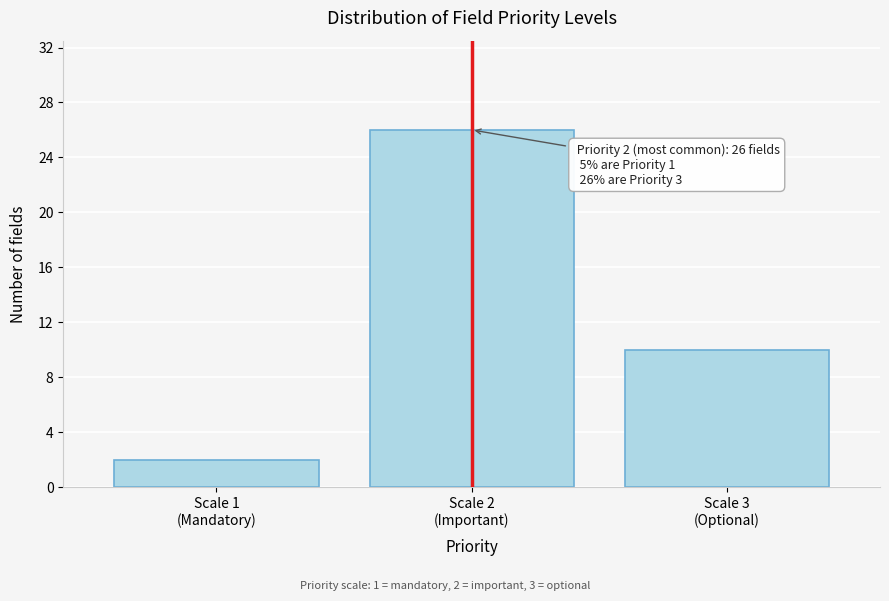

Reading right to left, list all the values displayed in this chart.

10	26	2